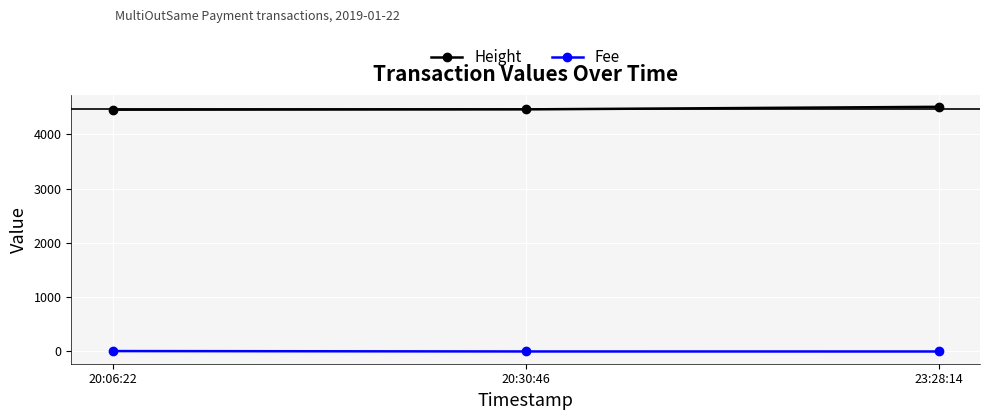

List the series in order of their peak value, highest first.

Height, Fee